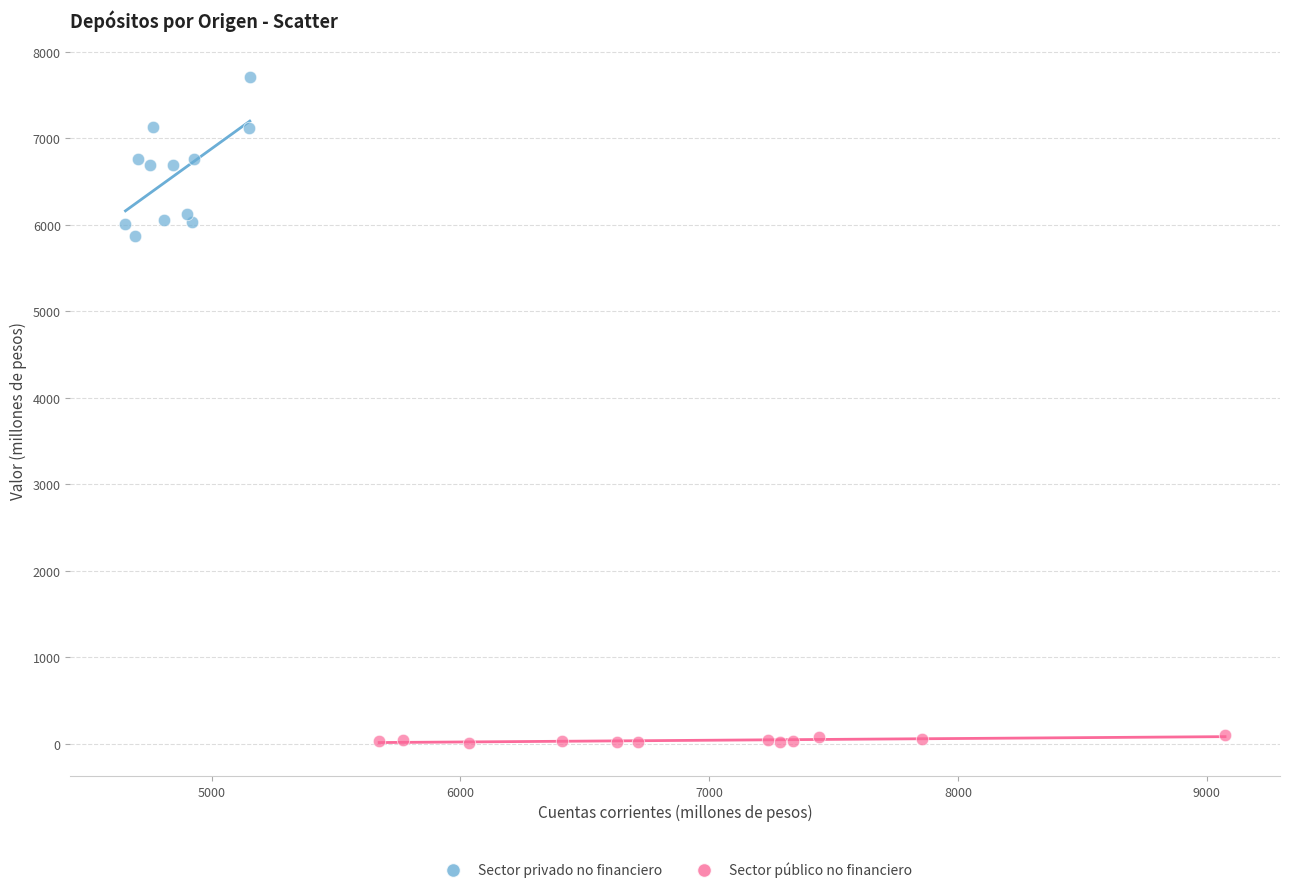

Which series has the widest spread of Y values?

Sector privado no financiero